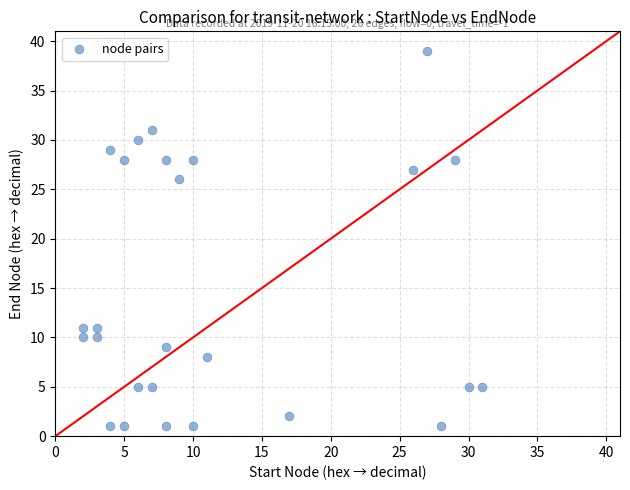

What is the range of Y values (max minus min)?

38